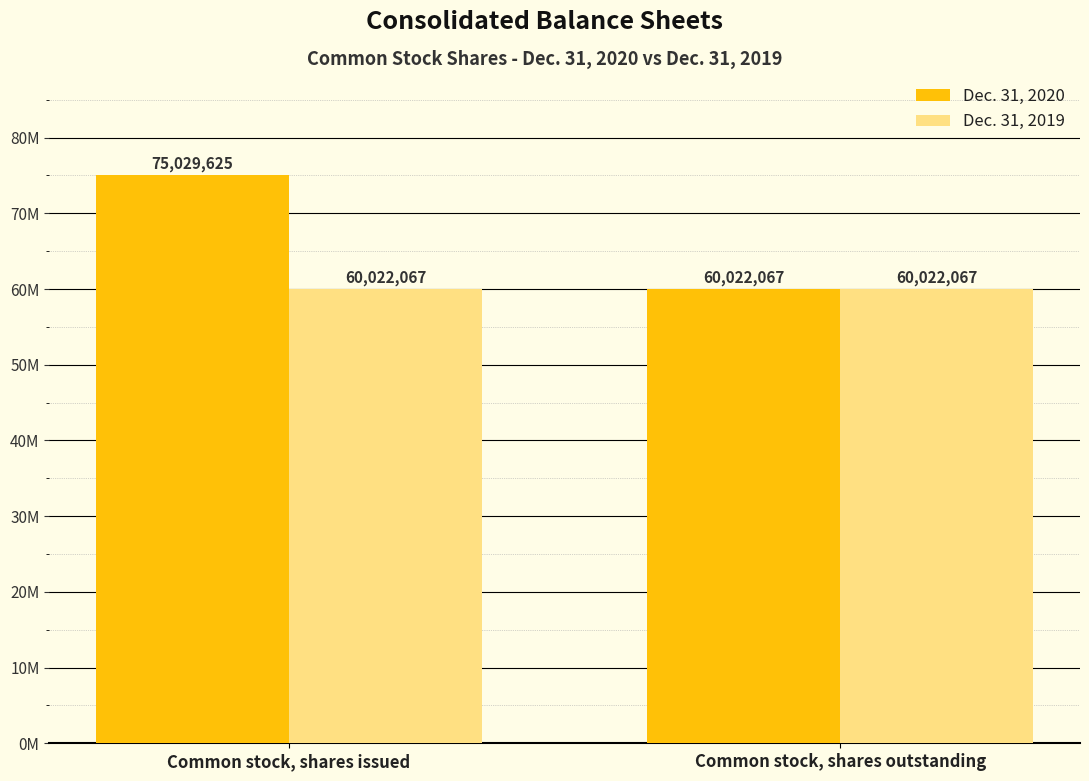

What are all the series names shown in the legend?

Dec. 31, 2020, Dec. 31, 2019